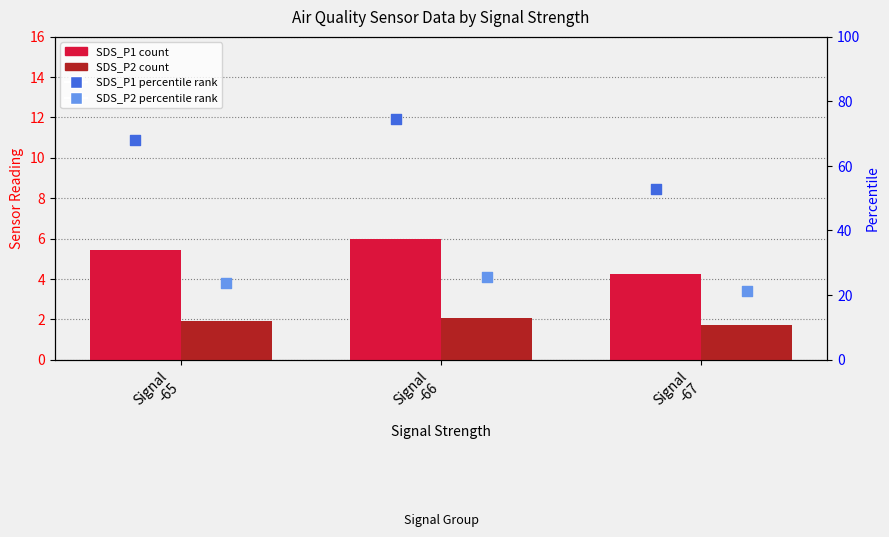

What is the total value across all series at Signal
-67?

80.0